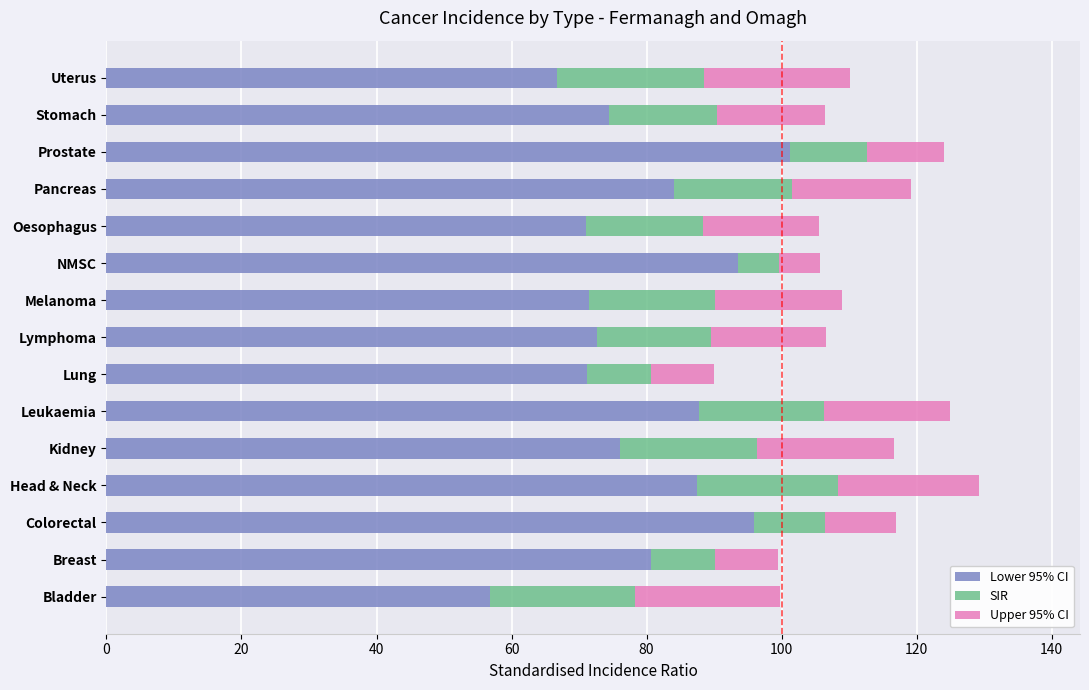

What is the sum of all Lower 95% CI values?

1191.1